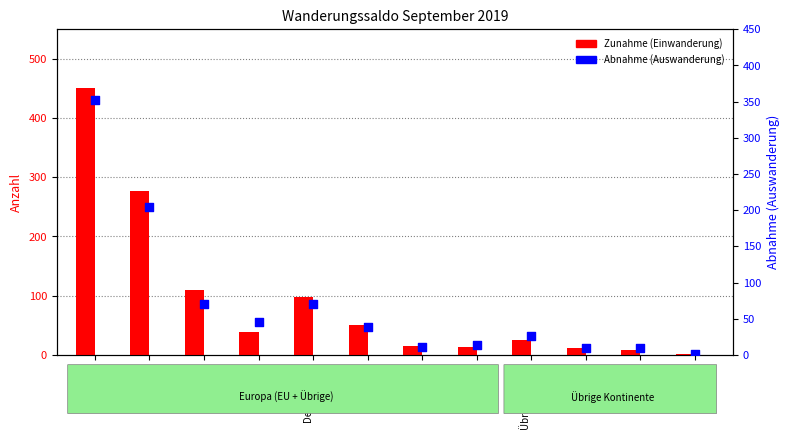

Which series contains the lowest Y value?

Abnahme (Auswanderung)